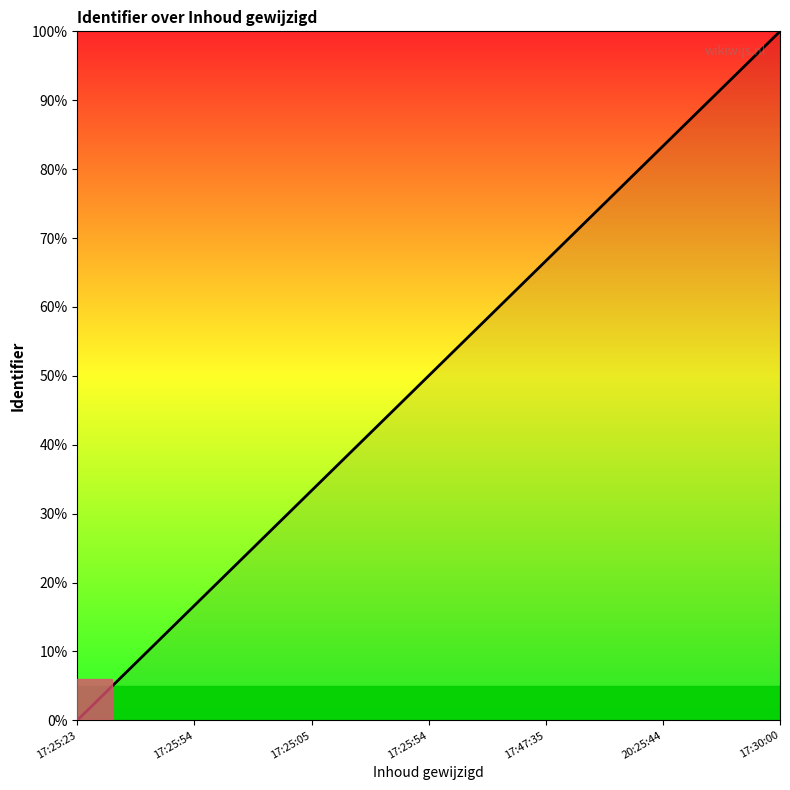

How many values are above zero?

6